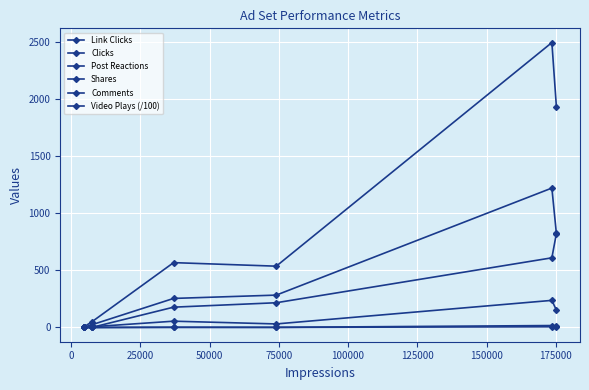

What is the highest value of the Post Reactions series?

237.0